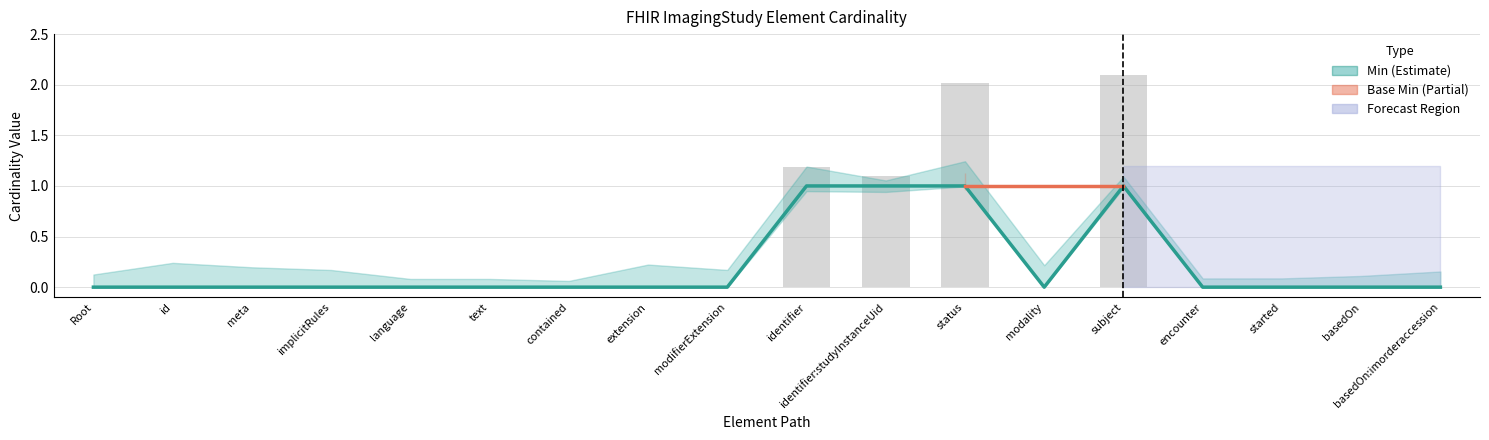

Is it true that the value at id is 0?

False